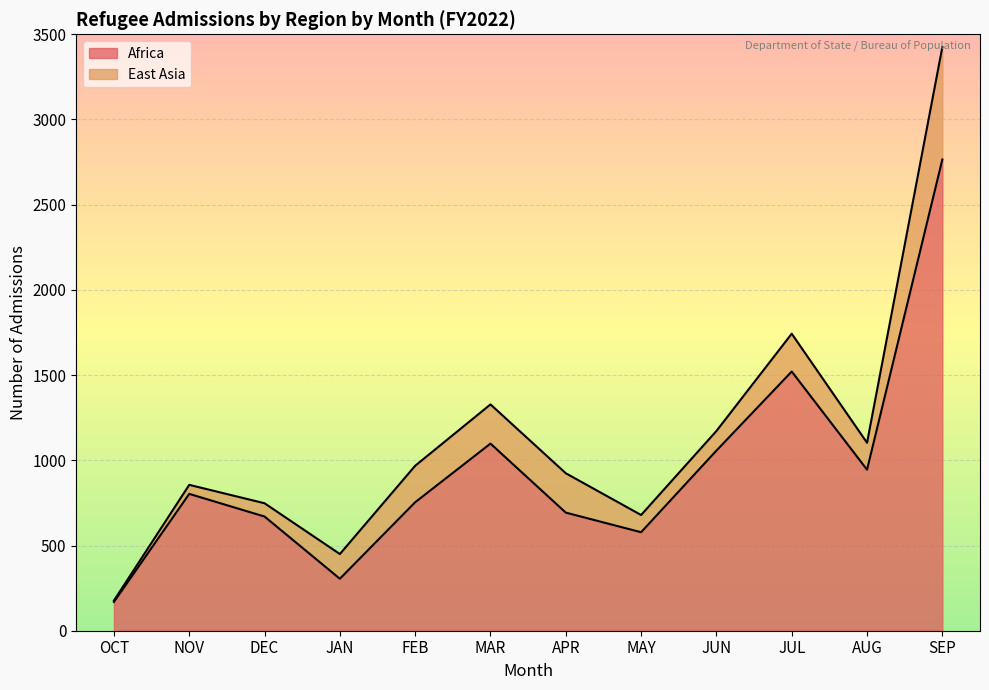

What are all the series names shown in the legend?

Africa, East Asia